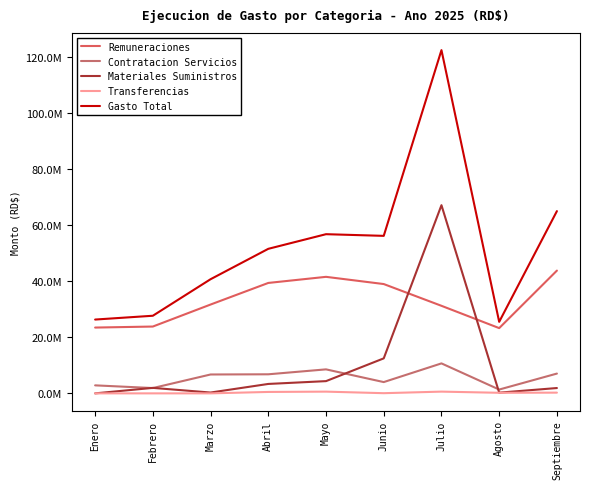

What is the value of the Gasto Total point at the 8th from the left?

25483389.9